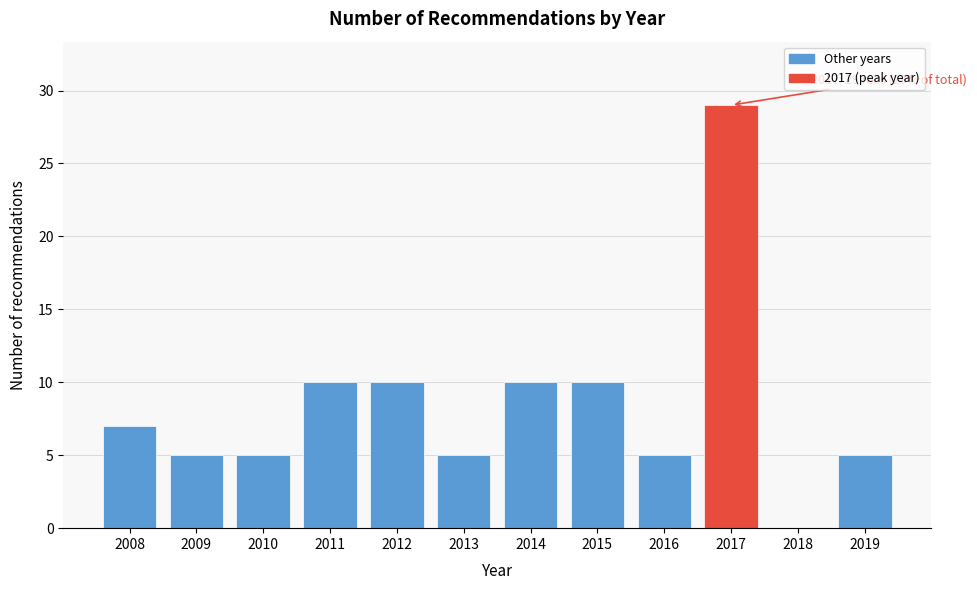

Reading right to left, what are all the values shown in this chart?

2019=5	2018=0	2017=29	2016=5	2015=10	2014=10	2013=5	2012=10	2011=10	2010=5	2009=5	2008=7